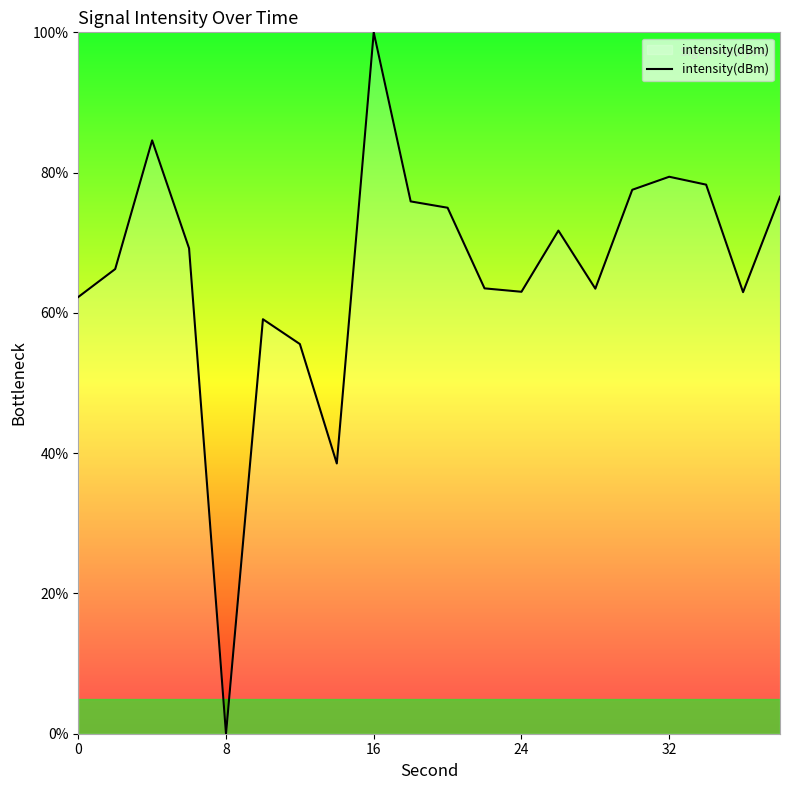

Count the number of data series in this chart.

1